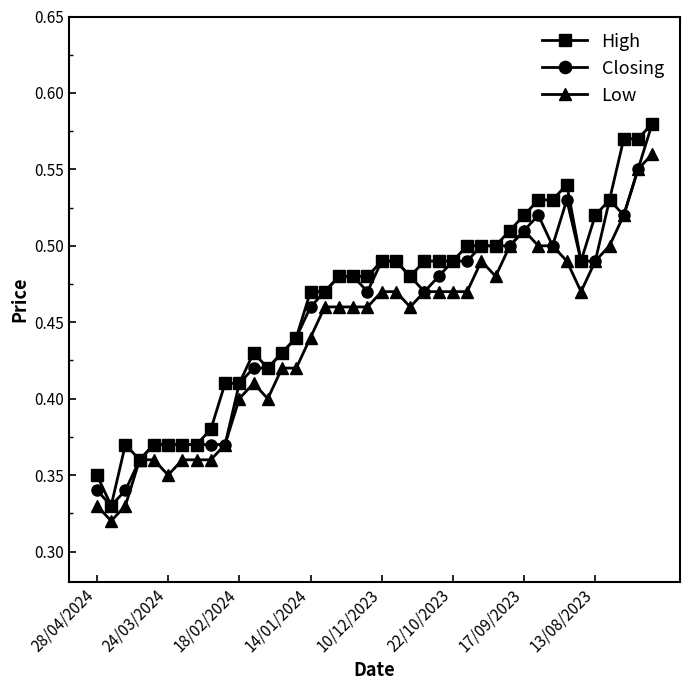

Count the High values in the range 0 to 1.

40